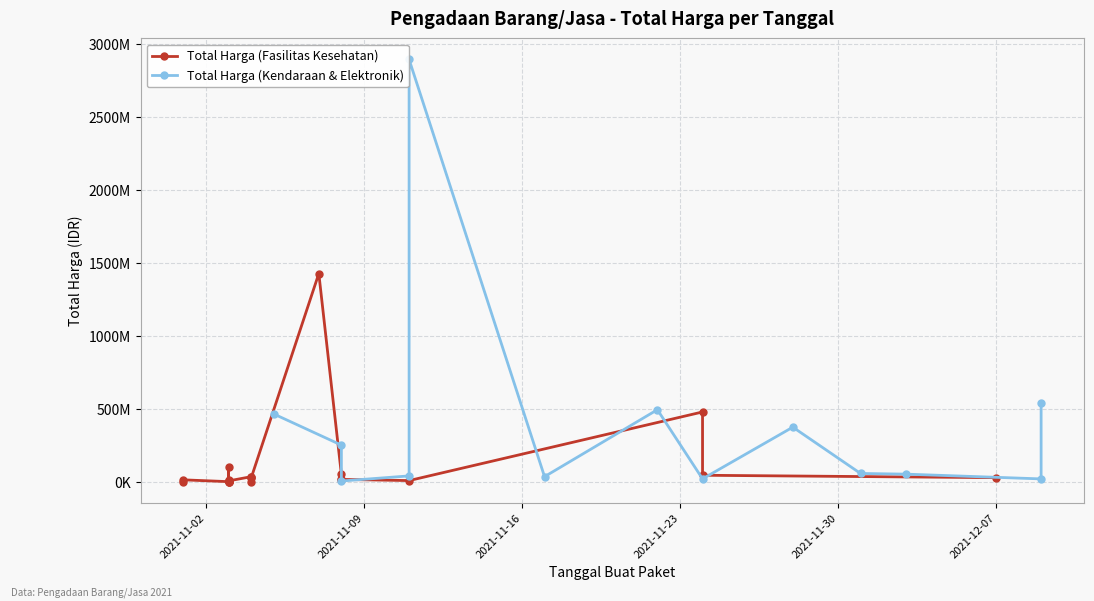

The Total Harga (Kendaraan & Elektronik) series shows 70306706 at 11. True or false?

False